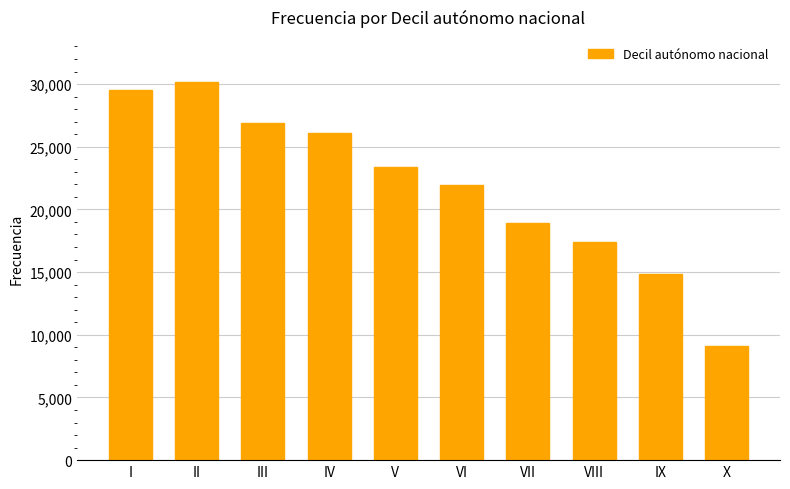

What is the ratio of the value at X to the value at VI?

0.4